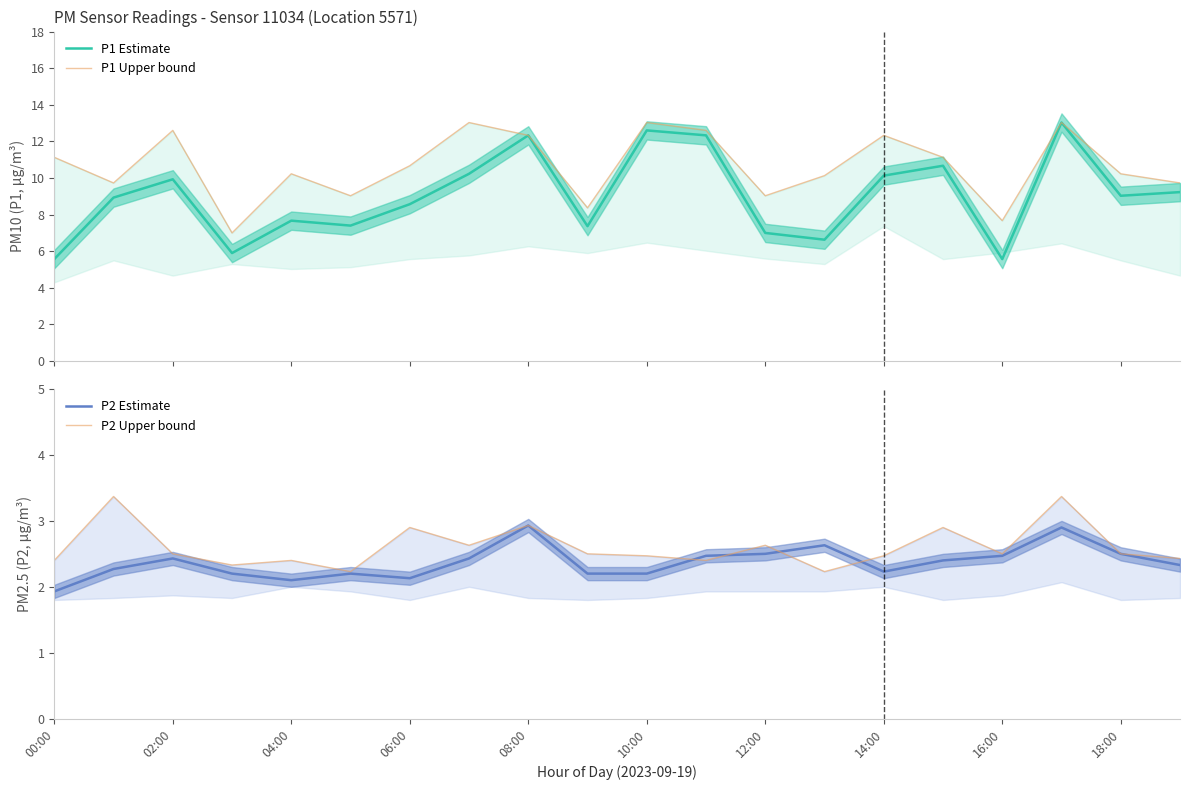

What is the maximum value for P1 Estimate?

13.0